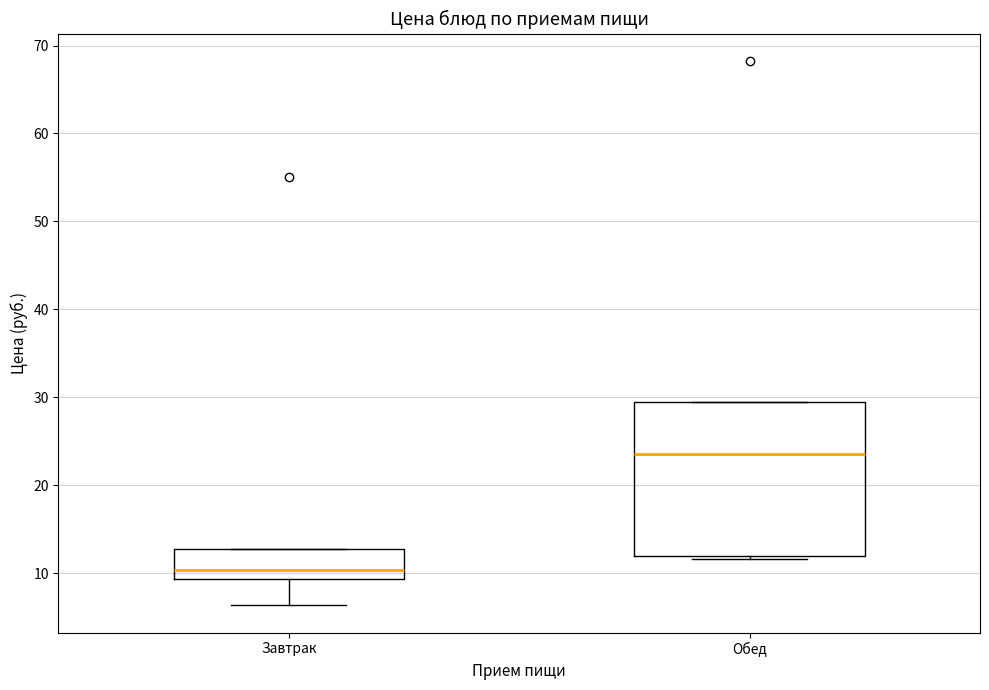

Reading left to right, read every box against the y-axis: the position of its median line, the range the box covers, and the ends of its whiskers. The values are not printed on the chart, so give them approximately, as read against the axis.

Завтрак: median 10, box 9 to 13, whiskers 6 to 13
Обед: median 24, box 12 to 29, whiskers 12 (just below the box's lower edge) to 29